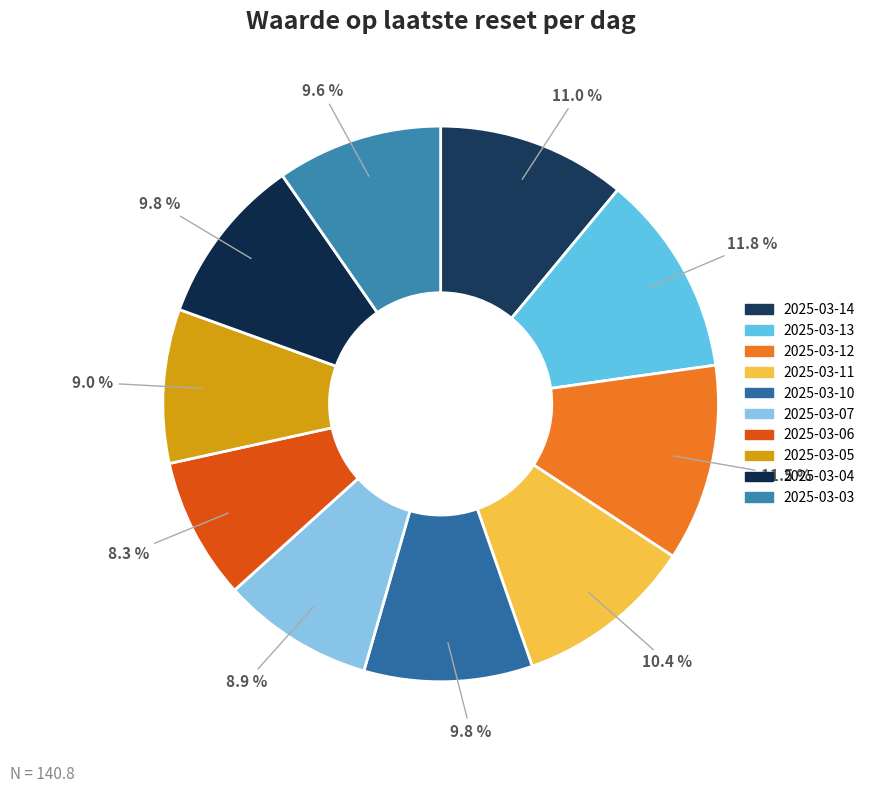

Does 2025-03-13 account for over 50% of the chart?

No